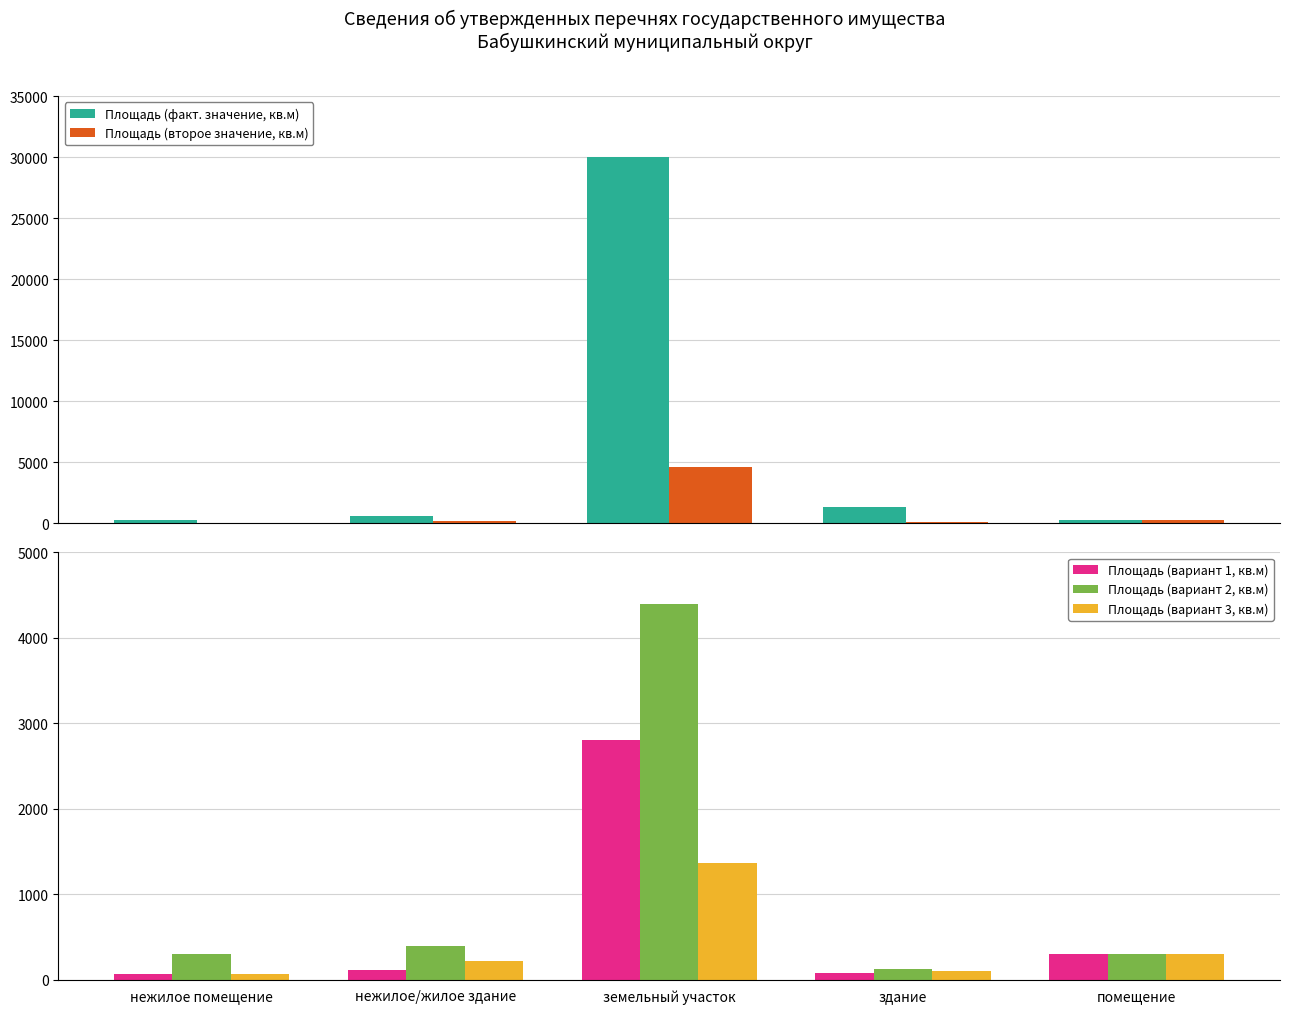

Rank the series by their maximum value, from lowest to highest.

Площадь (вариант 3, кв.м), Площадь (вариант 1, кв.м), Площадь (вариант 2, кв.м), Площадь (второе значение, кв.м), Площадь (факт. значение, кв.м)